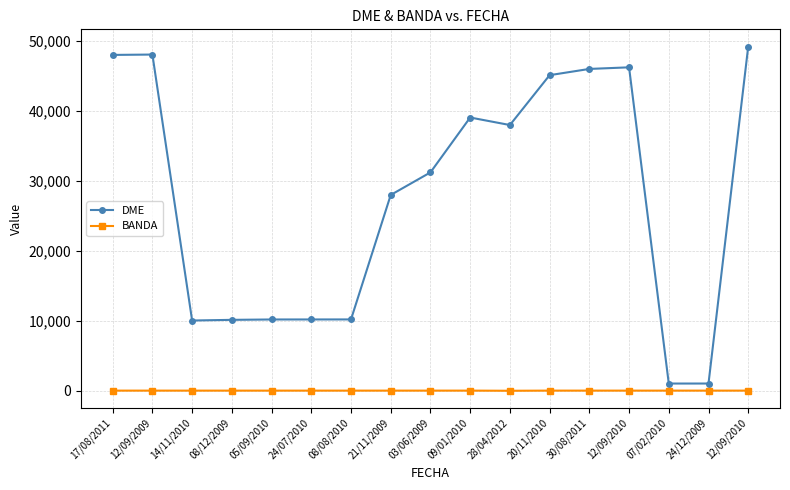

At how many categories does at least one series exceed 28169?

9